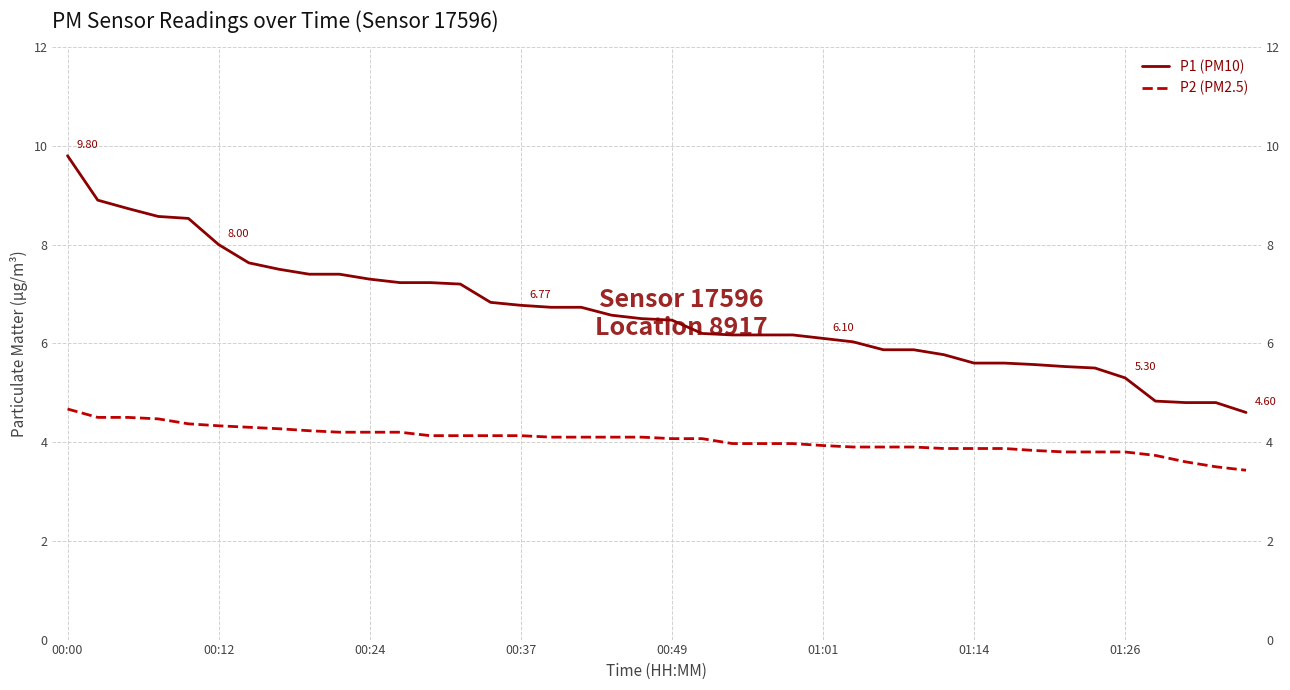

What is the greatest value displayed?

9.8